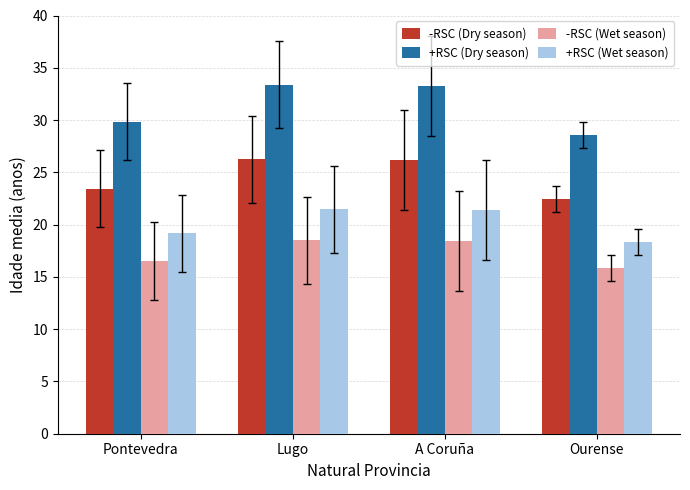

What position from the right is Lugo?

3